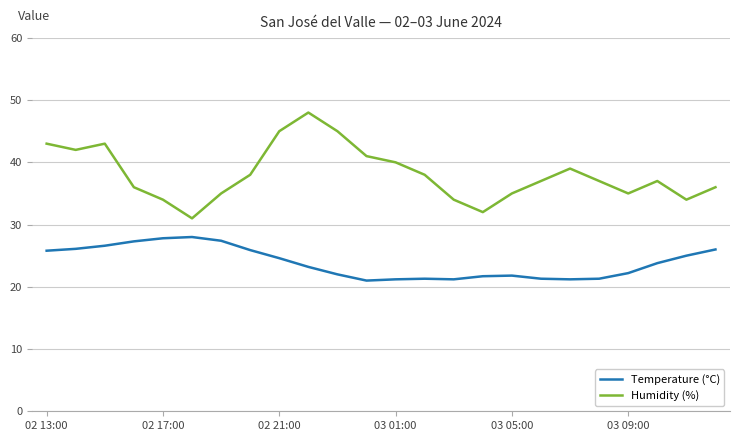

True or false: Temperature (°C) and Humidity (%) cross at least once.

False